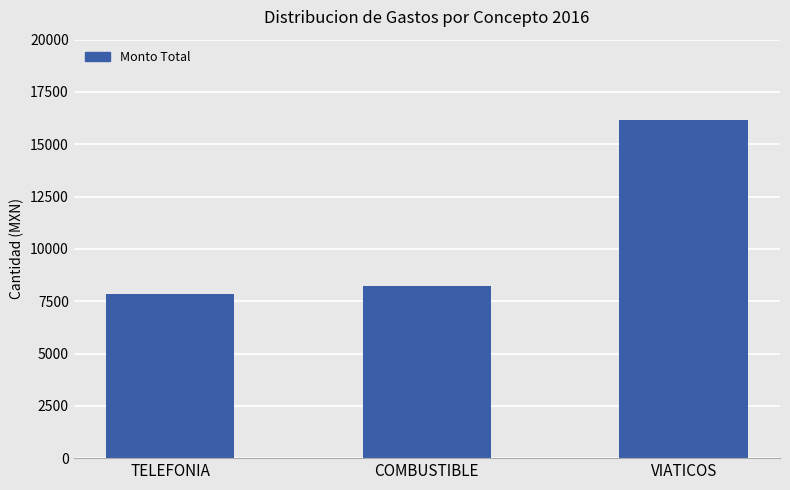

What is the value of the 2nd bar from the left?

8234.7